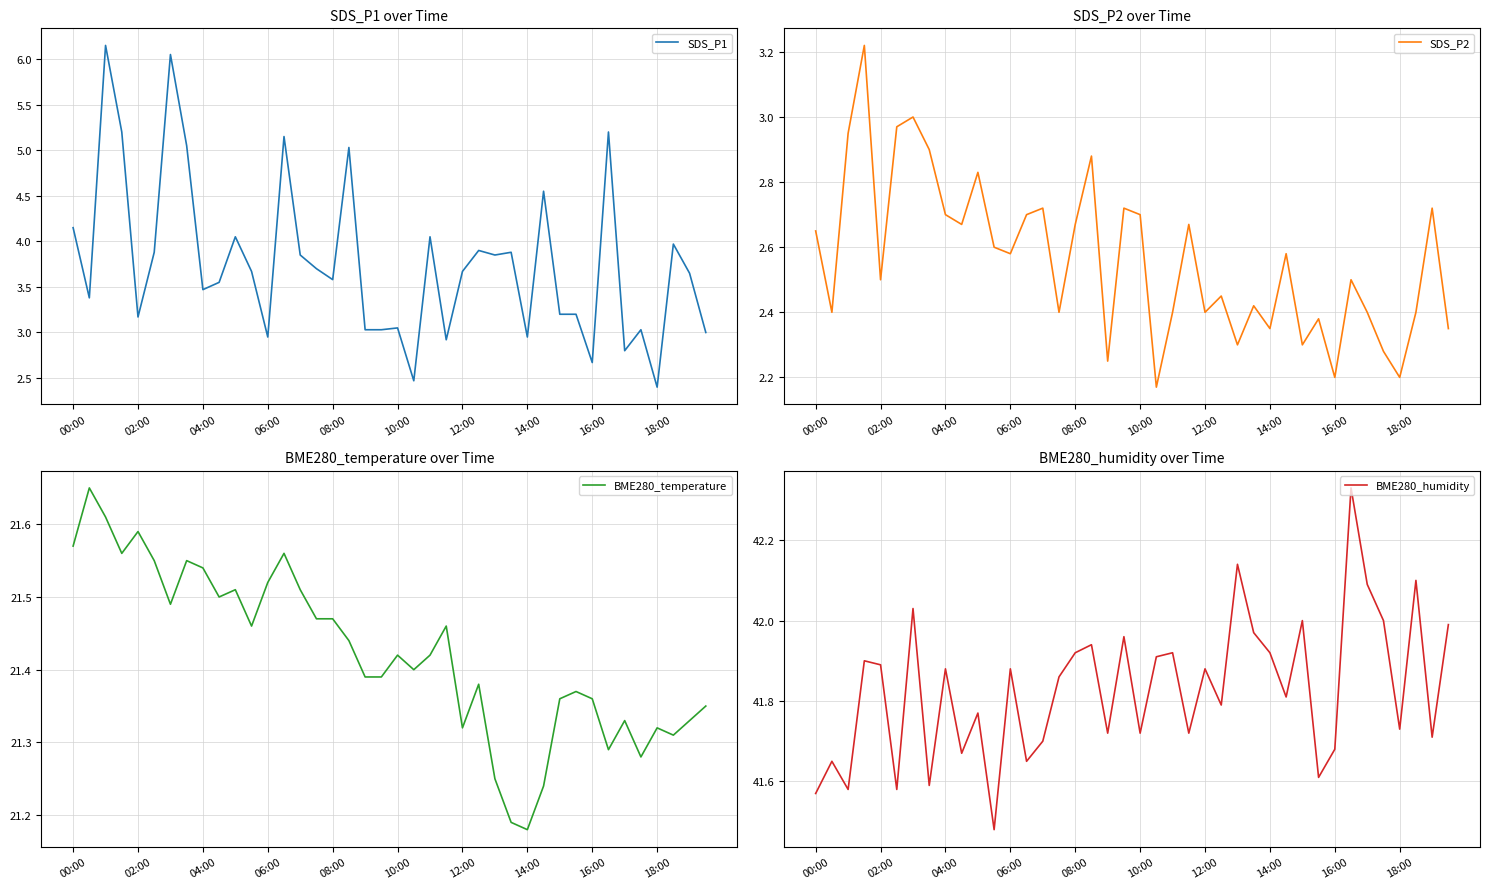

Rank the series by their maximum value, from highest to lowest.

BME280_humidity, BME280_temperature, SDS_P1, SDS_P2